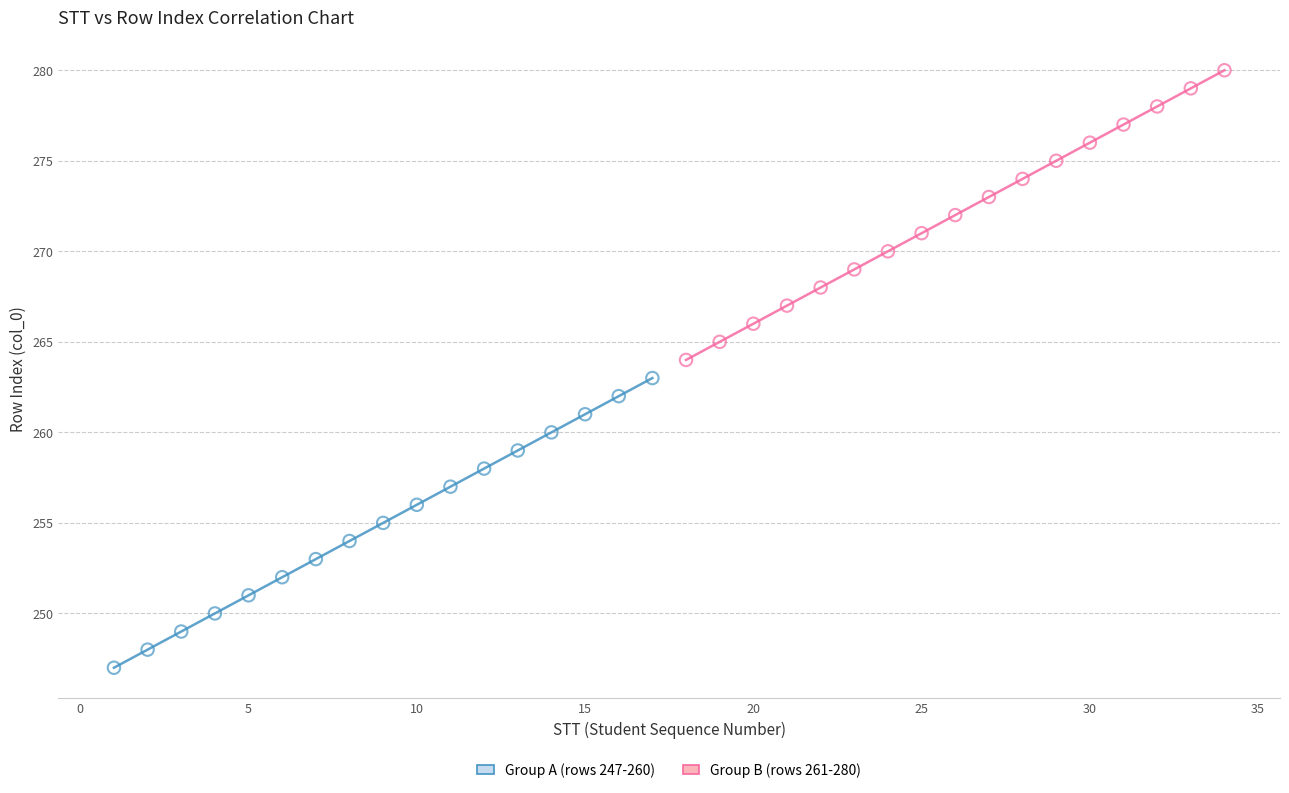

Which series contains the lowest Y value?

Group A (rows 247-260)